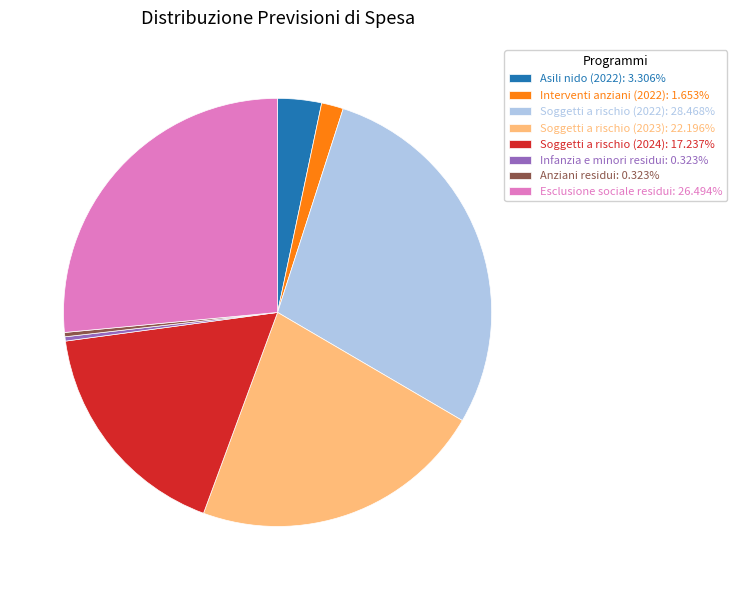

What is the ratio of the value at Soggetti a rischio (2024): 17.237% to the value at Interventi anziani (2022): 1.653%?

10.4